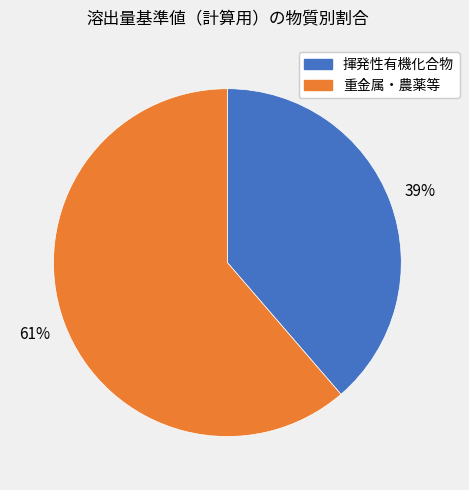

Which slice represents more than half of the pie?

重金属・農薬等